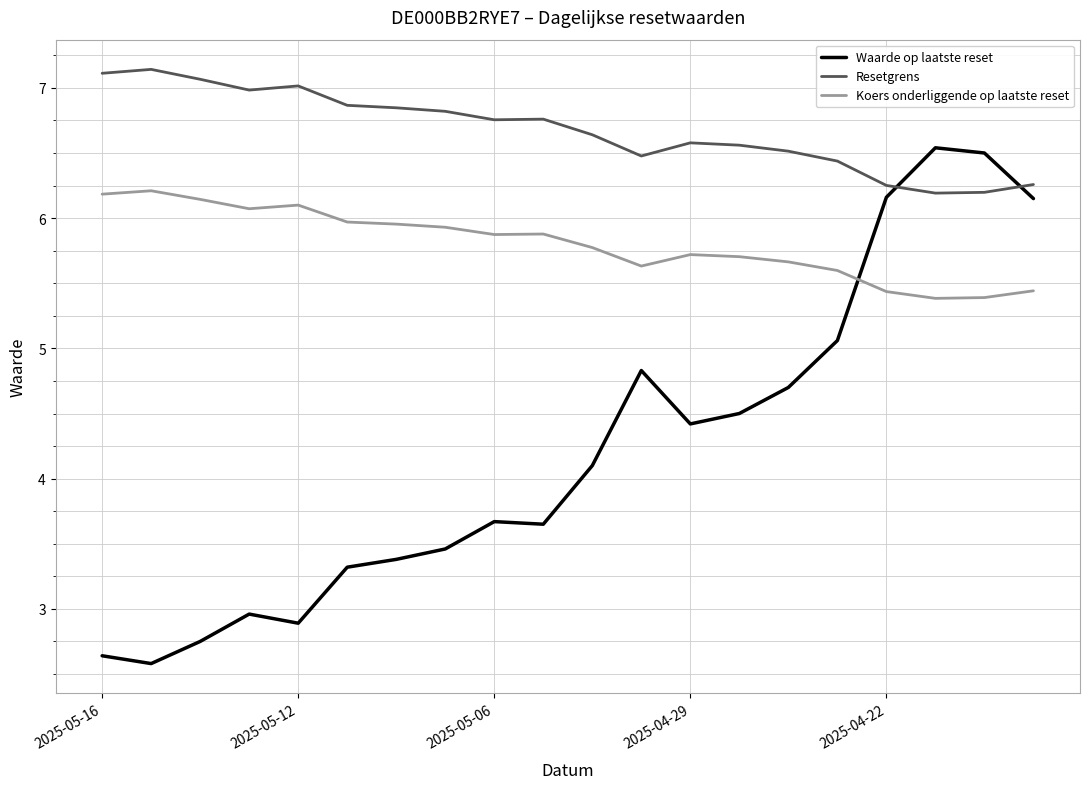

Which series has the widest spread of values?

Waarde op laatste reset